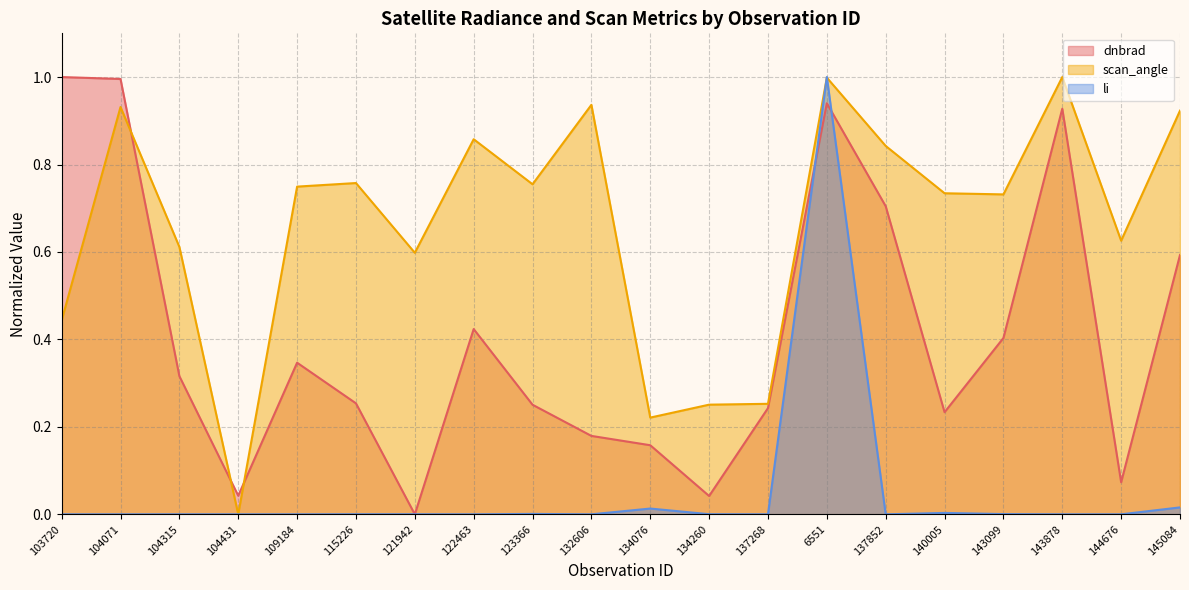

What is the maximum value for scan_angle?

1.0